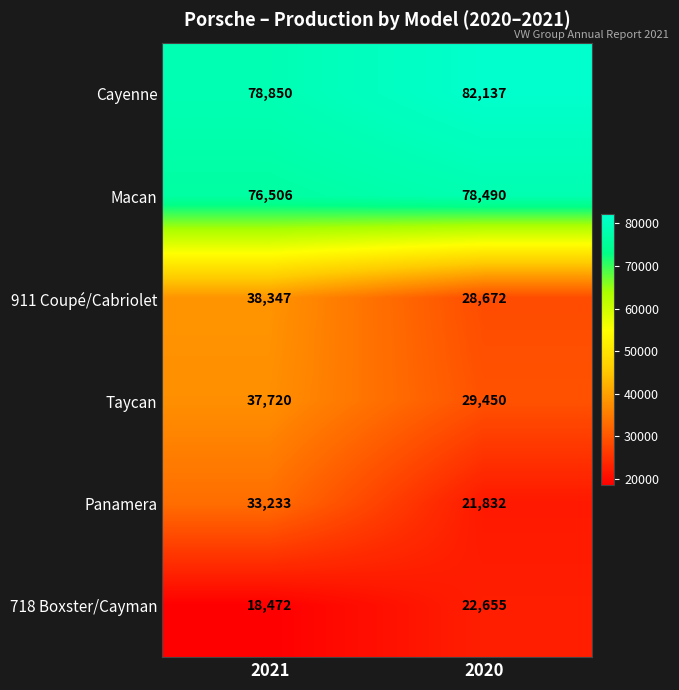

Which series has the widest spread of values?

Panamera